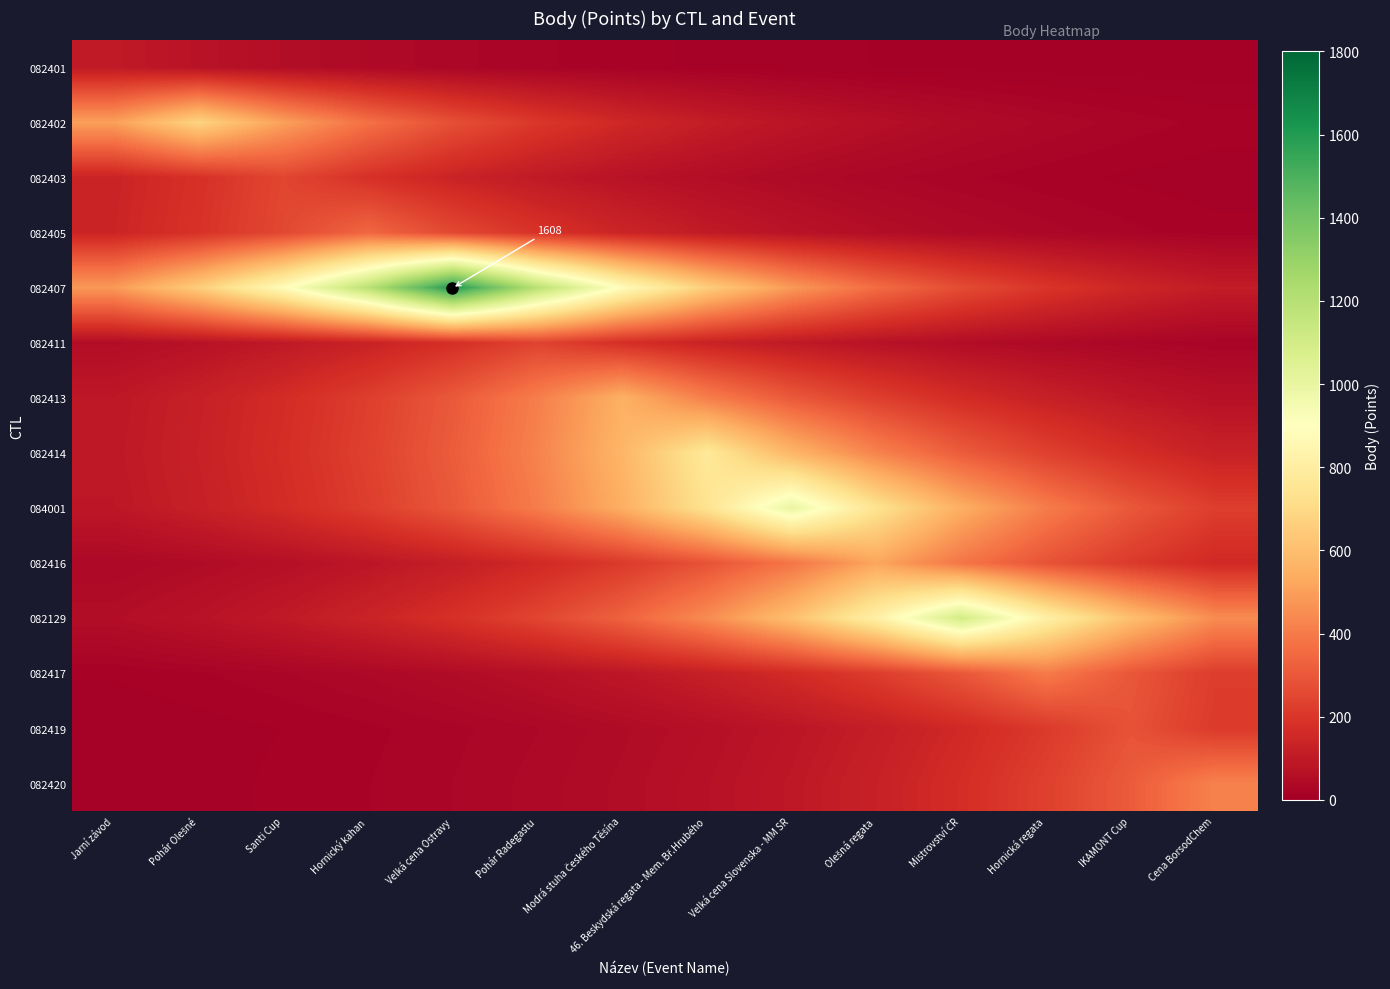

How many data points does each series have?

14